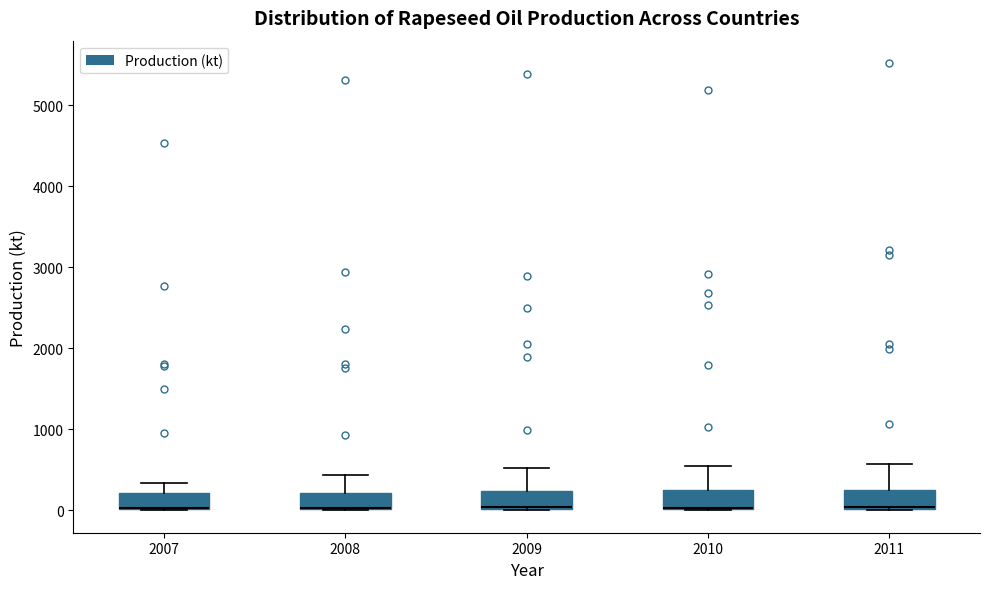

Where is the lower edge of the box at x = 2007 on the y-axis? The values are not printed on the chart, so give them approximately, as read against the axis.

0